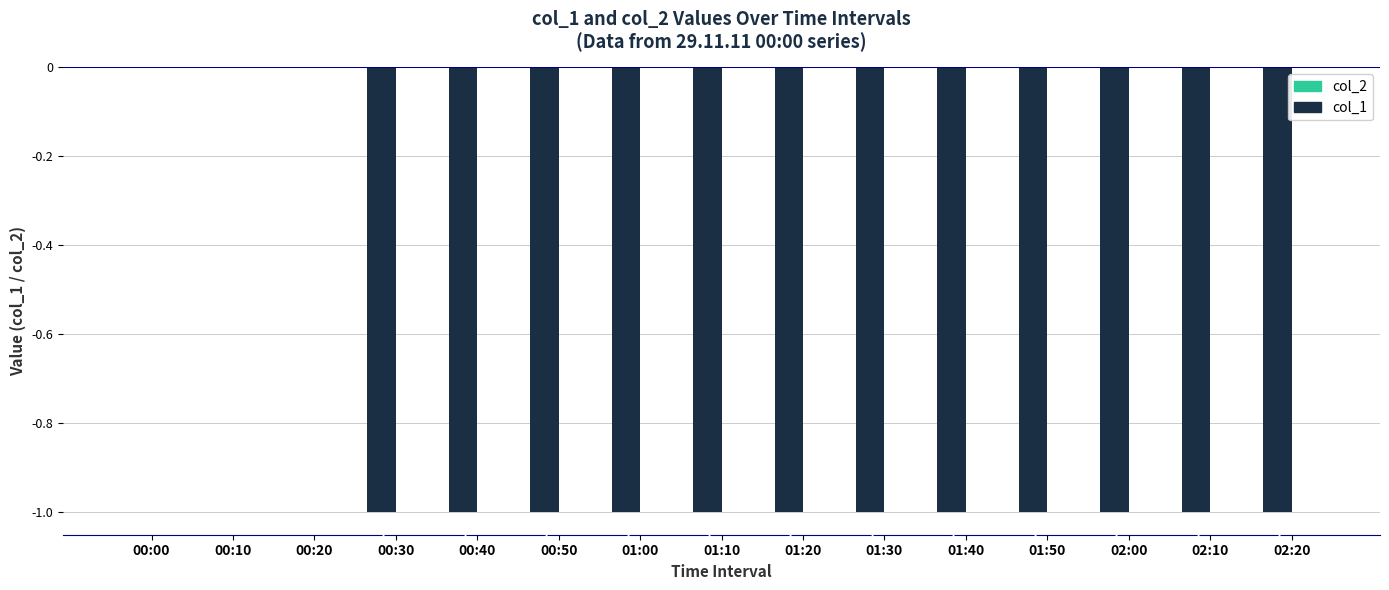

How many values are between -1 and 0?

15